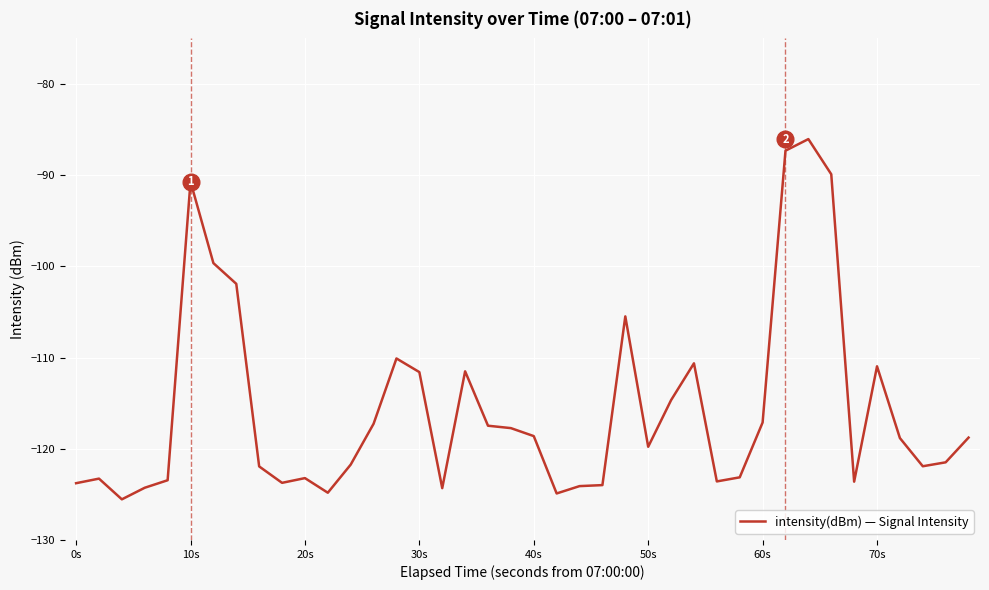

What is the greatest value displayed?

-86.0